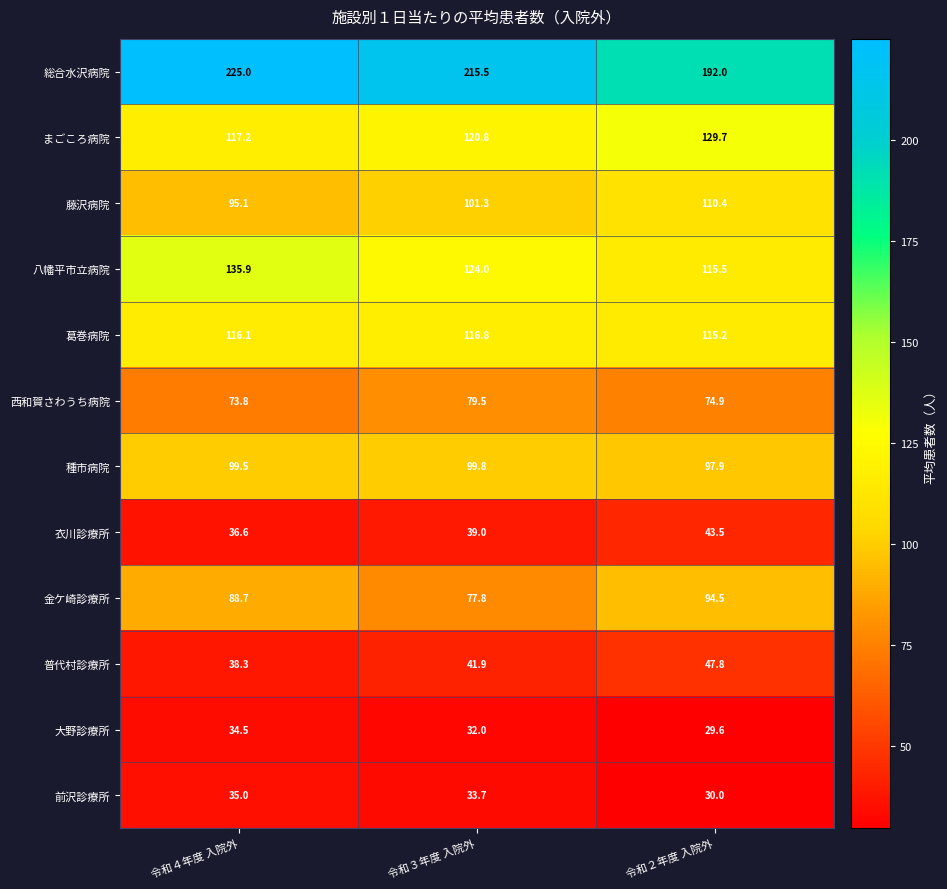

What is the average value of the 大野診療所 series?

32.0